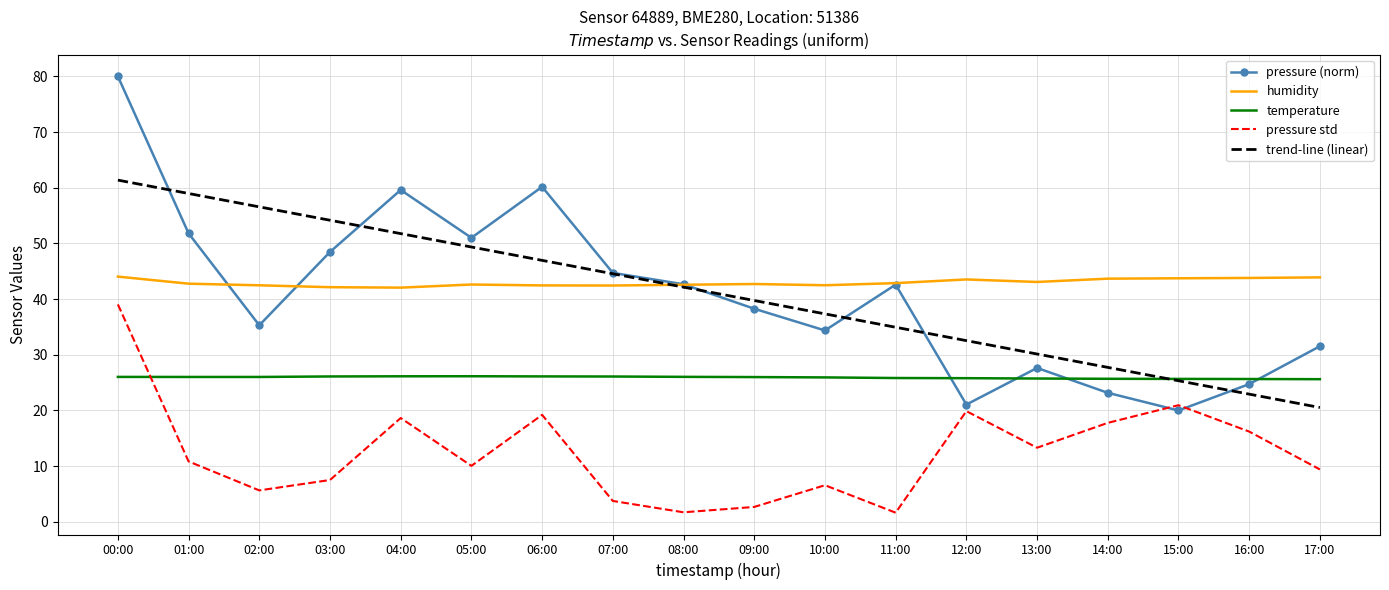

What is the maximum value for pressure (norm)?

80.0